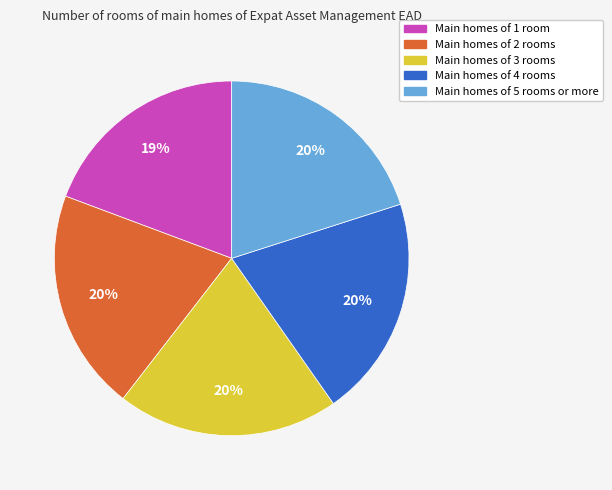

To the nearest percent, what is the average slice percentage?

20%